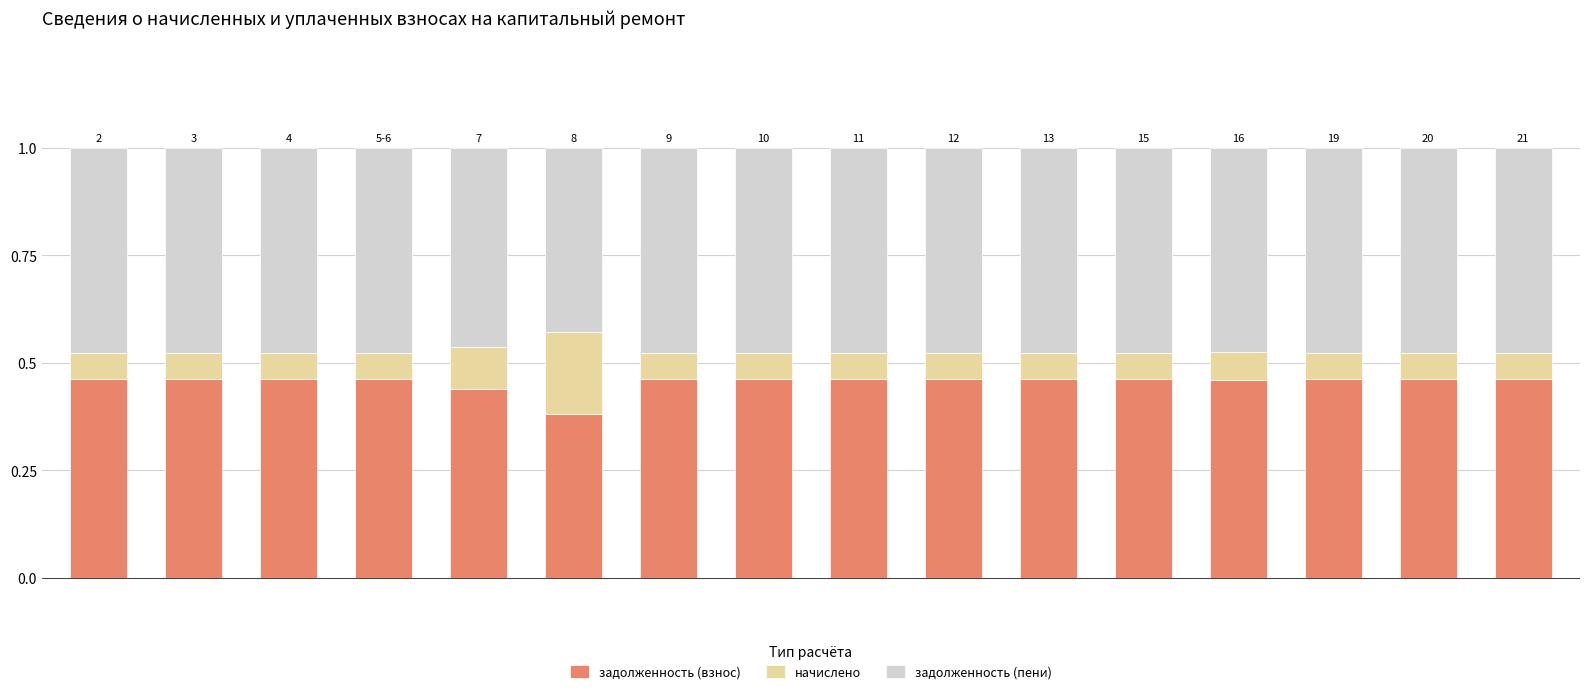

Count the задолженность (взнос) values in the range 0 to 1.

16